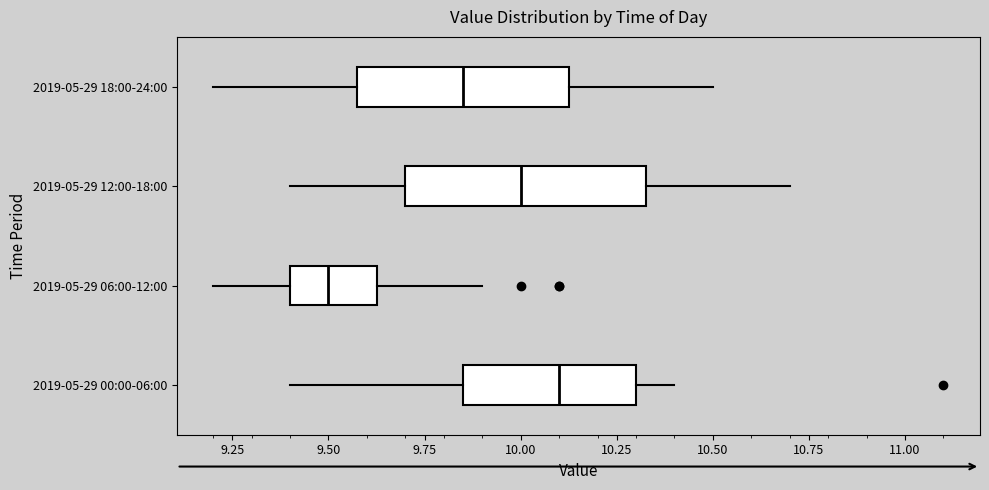

Which box has the furthest to the left median line?

2019-05-29 06:00-12:00